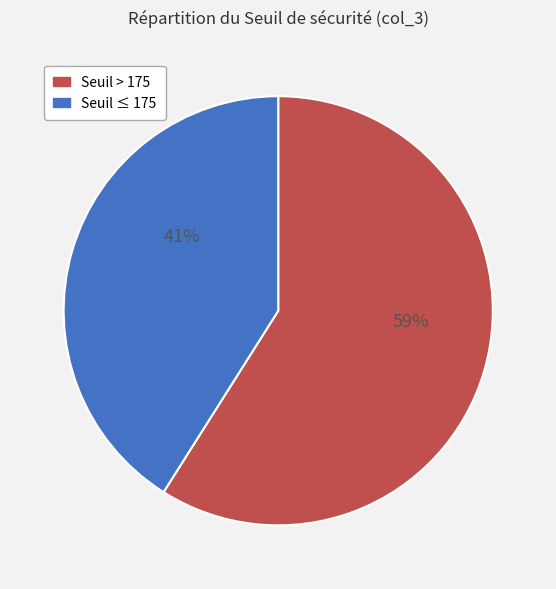

Rank the categories by value from highest to lowest.

Seuil > 175, Seuil ≤ 175